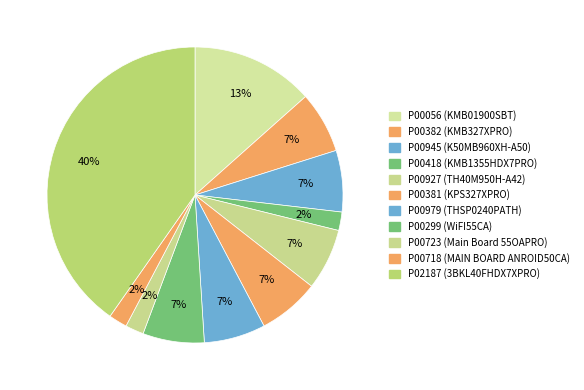

Does P00382 (KMB327XPRO) represent more than half of the total?

No